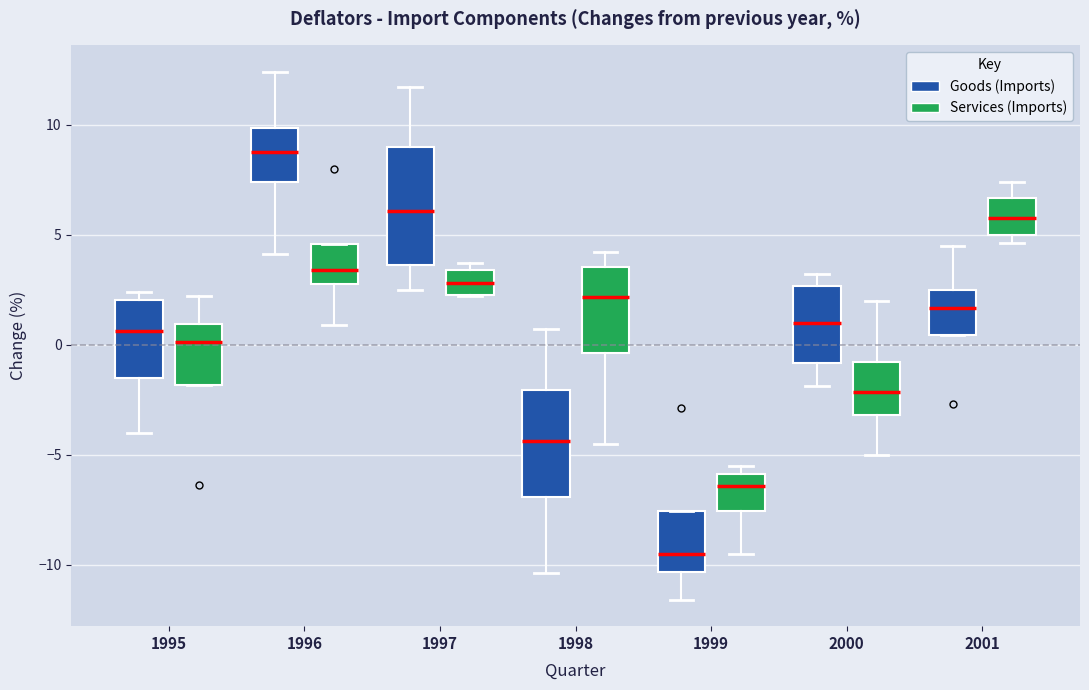

Where does the lower whisker of the box for 1999 (Services (Imports)) end on the y-axis? The values are not printed on the chart, so give them approximately, as read against the axis.

-9.5